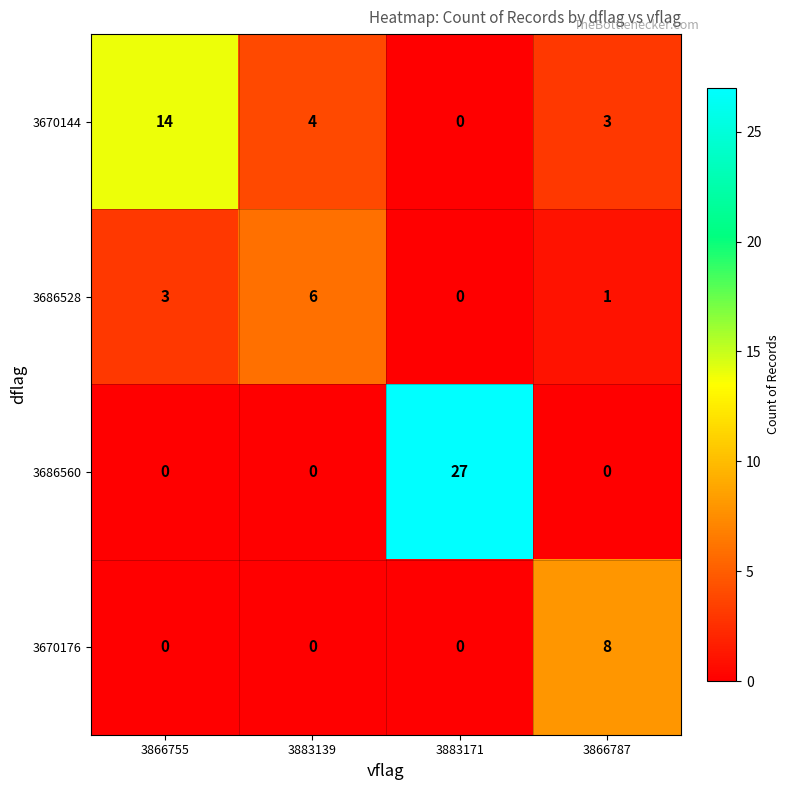

Which category has the highest value across all series?

3883171